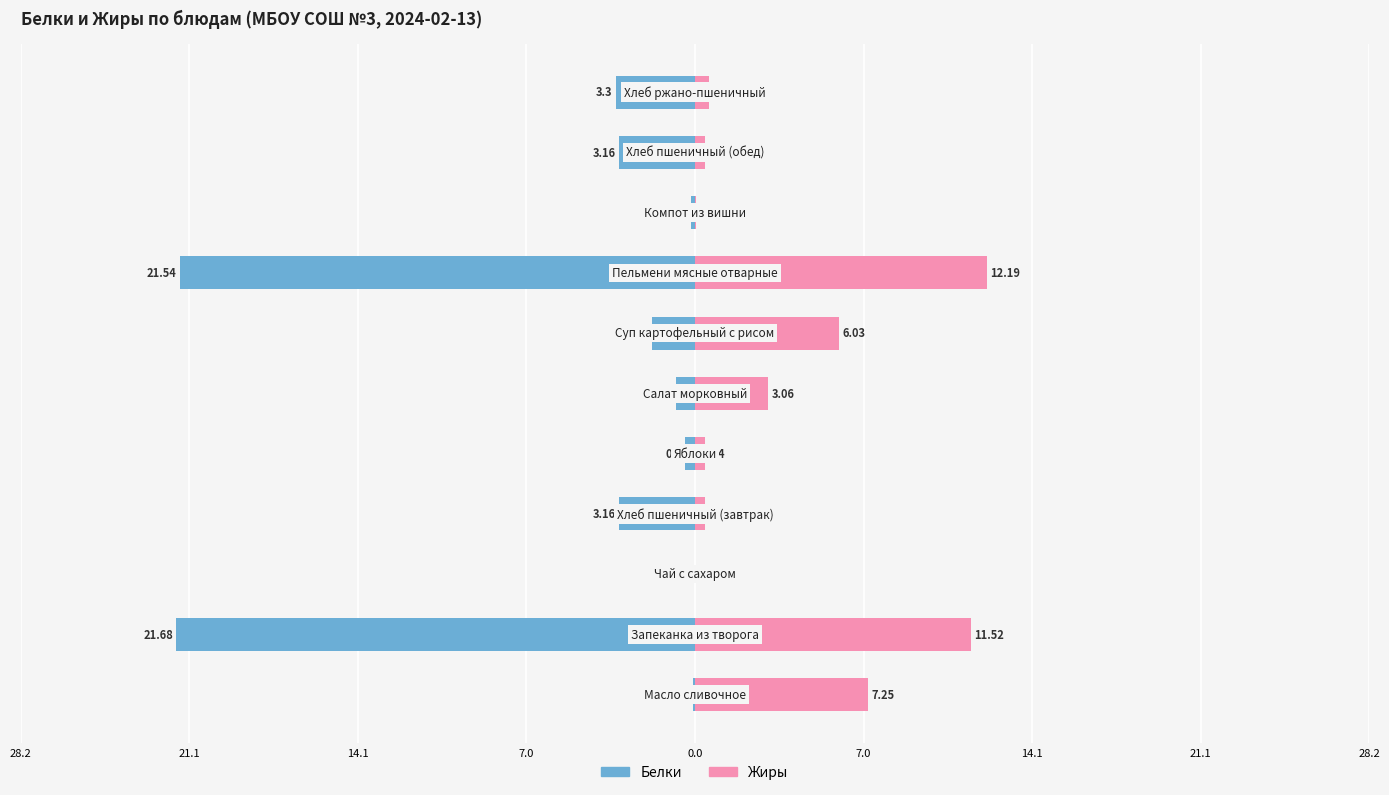

Which series changed the most between 0.0 and 7.0?

Жиры